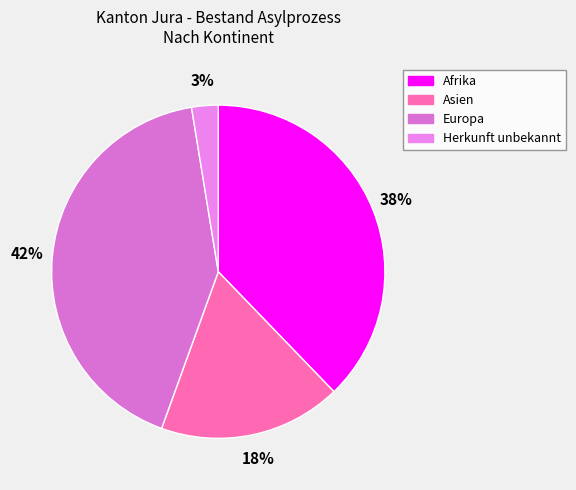

What percentage is the Herkunft unbekannt slice, to the nearest percent?

3%